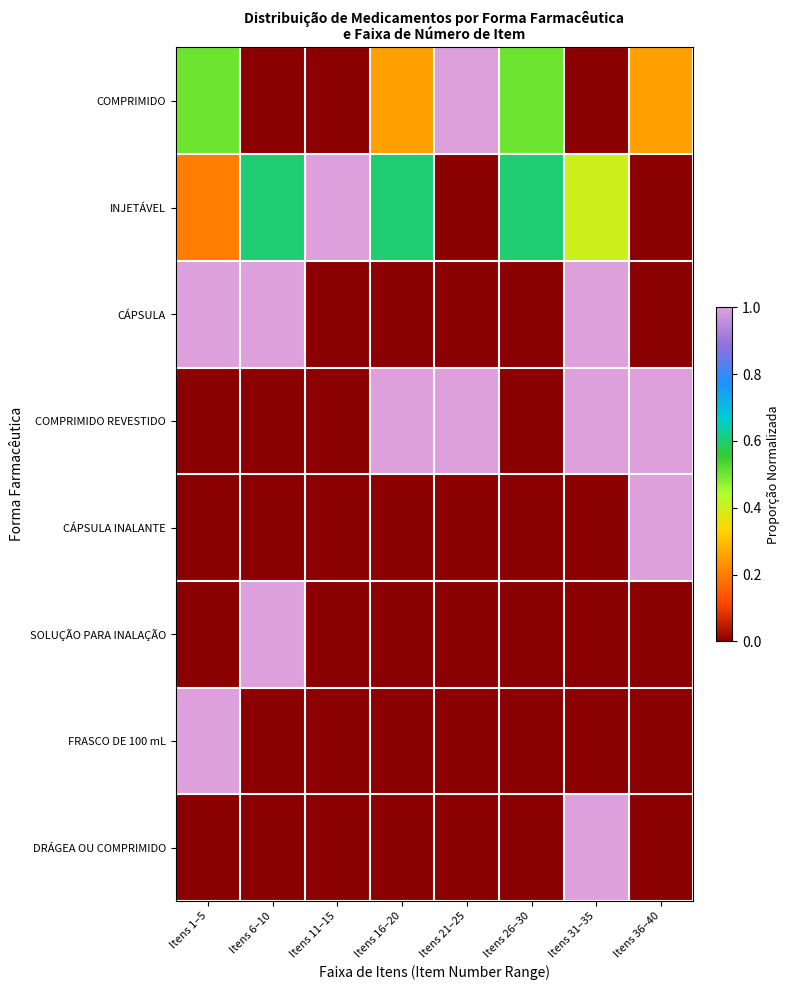

Reading left to right, extract all data points from this chart.

COMPRIMIDO: Itens 1–5=0.5	Itens 6–10=0.0	Itens 11–15=0.0	Itens 16–20=0.2	Itens 21–25=1.0	Itens 26–30=0.5	Itens 31–35=0.0	Itens 36–40=0.2
INJETÁVEL: Itens 1–5=0.2	Itens 6–10=0.6	Itens 11–15=1.0	Itens 16–20=0.6	Itens 21–25=0.0	Itens 26–30=0.6	Itens 31–35=0.4	Itens 36–40=0.0
CÁPSULA: Itens 1–5=1.0	Itens 6–10=1.0	Itens 11–15=0.0	Itens 16–20=0.0	Itens 21–25=0.0	Itens 26–30=0.0	Itens 31–35=1.0	Itens 36–40=0.0
COMPRIMIDO REVESTIDO: Itens 1–5=0.0	Itens 6–10=0.0	Itens 11–15=0.0	Itens 16–20=1.0	Itens 21–25=1.0	Itens 26–30=0.0	Itens 31–35=1.0	Itens 36–40=1.0
CÁPSULA INALANTE: Itens 1–5=0.0	Itens 6–10=0.0	Itens 11–15=0.0	Itens 16–20=0.0	Itens 21–25=0.0	Itens 26–30=0.0	Itens 31–35=0.0	Itens 36–40=1.0
SOLUÇÃO PARA INALAÇÃO: Itens 1–5=0.0	Itens 6–10=1.0	Itens 11–15=0.0	Itens 16–20=0.0	Itens 21–25=0.0	Itens 26–30=0.0	Itens 31–35=0.0	Itens 36–40=0.0
FRASCO DE 100 mL: Itens 1–5=1.0	Itens 6–10=0.0	Itens 11–15=0.0	Itens 16–20=0.0	Itens 21–25=0.0	Itens 26–30=0.0	Itens 31–35=0.0	Itens 36–40=0.0
DRÁGEA OU COMPRIMIDO: Itens 1–5=0.0	Itens 6–10=0.0	Itens 11–15=0.0	Itens 16–20=0.0	Itens 21–25=0.0	Itens 26–30=0.0	Itens 31–35=1.0	Itens 36–40=0.0